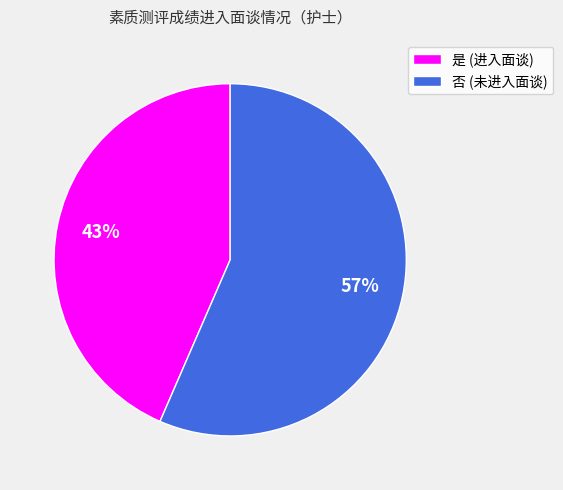

How many segments does this pie chart have?

2